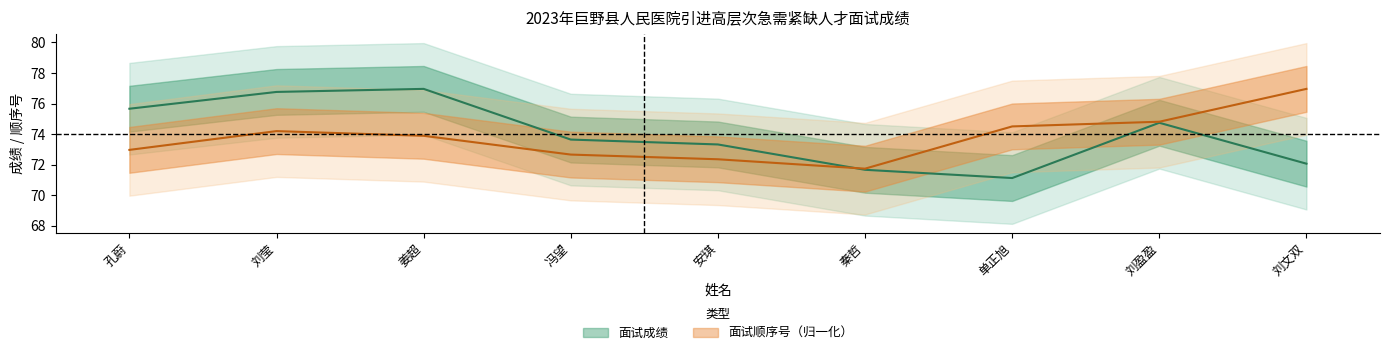

At which category does the chart reach its peak across all series?

刘文双